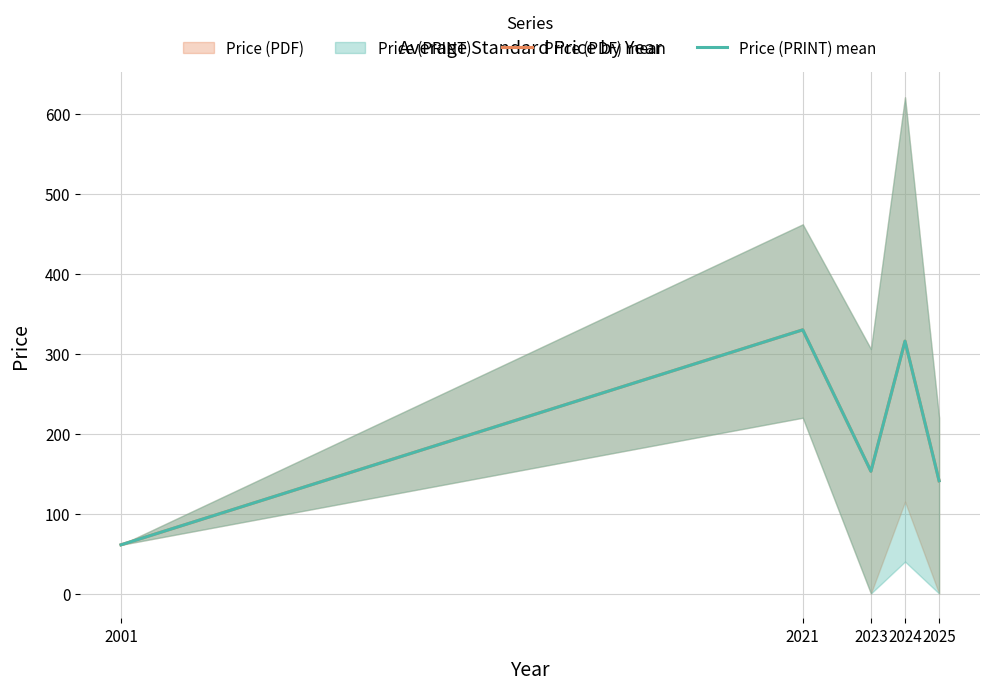

What is the difference between the maximum and minimum values in the Price (PRINT) mean series?

269.0